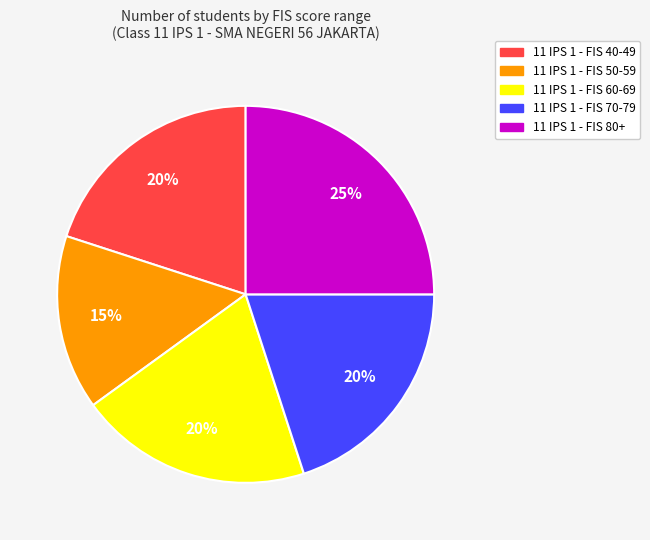

To the nearest percent, what is the difference between the largest and smallest slice percentages?

10%